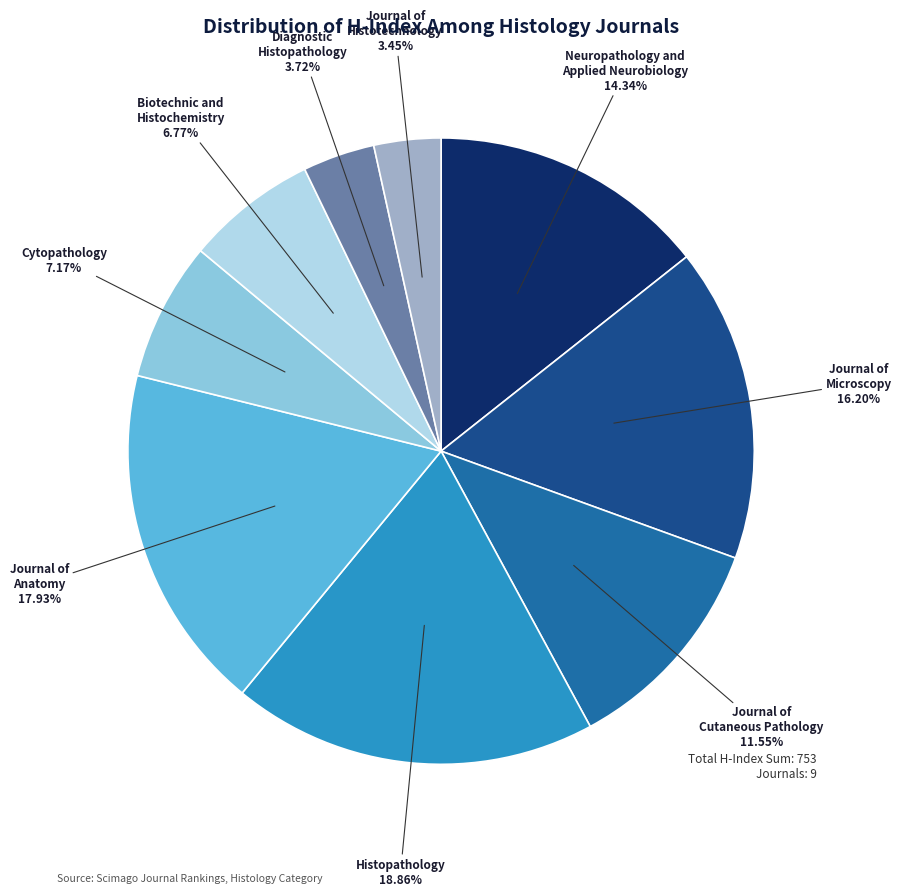

Is there any slice that represents more than half of the pie?

No